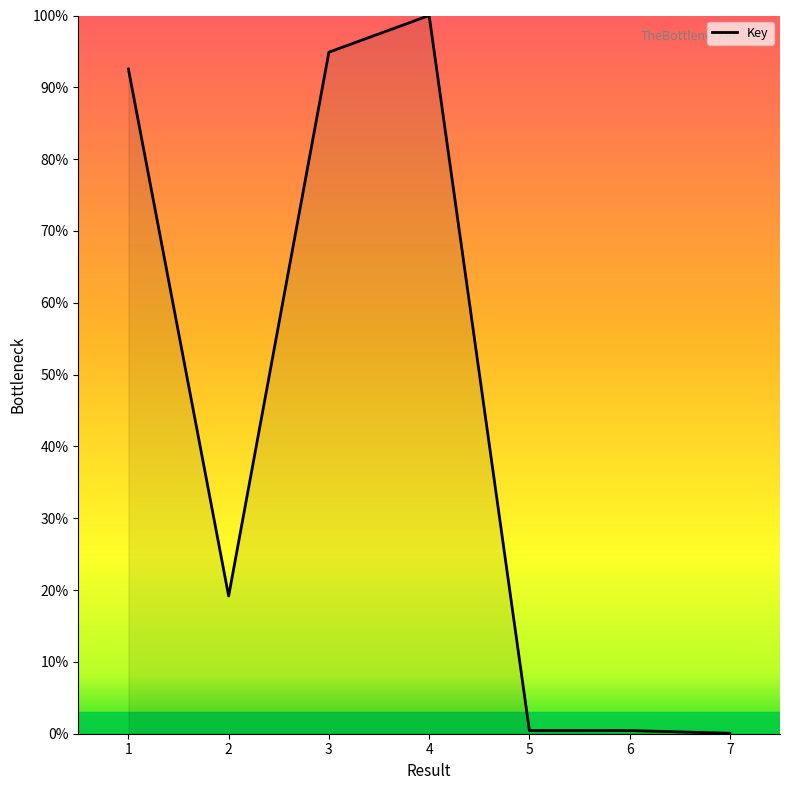

What is the average value?

43.9